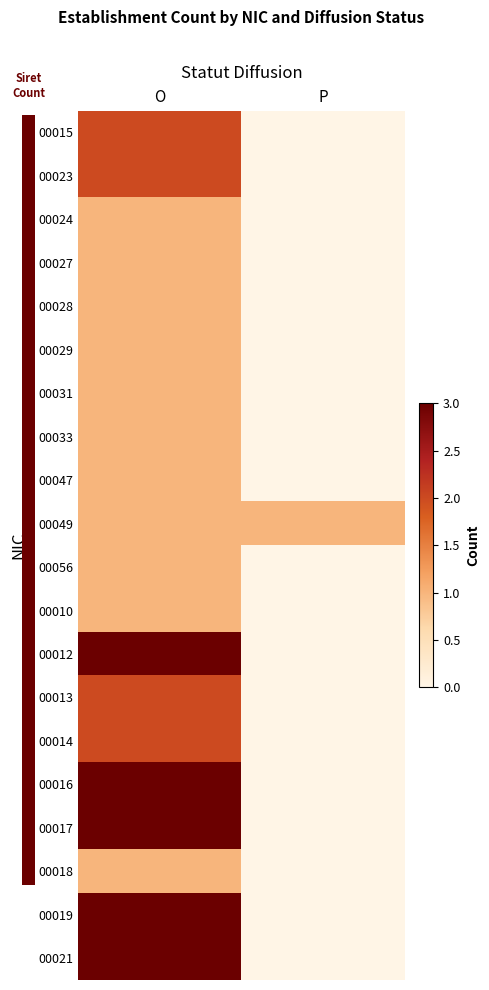

What is the total value across all series at O?

34